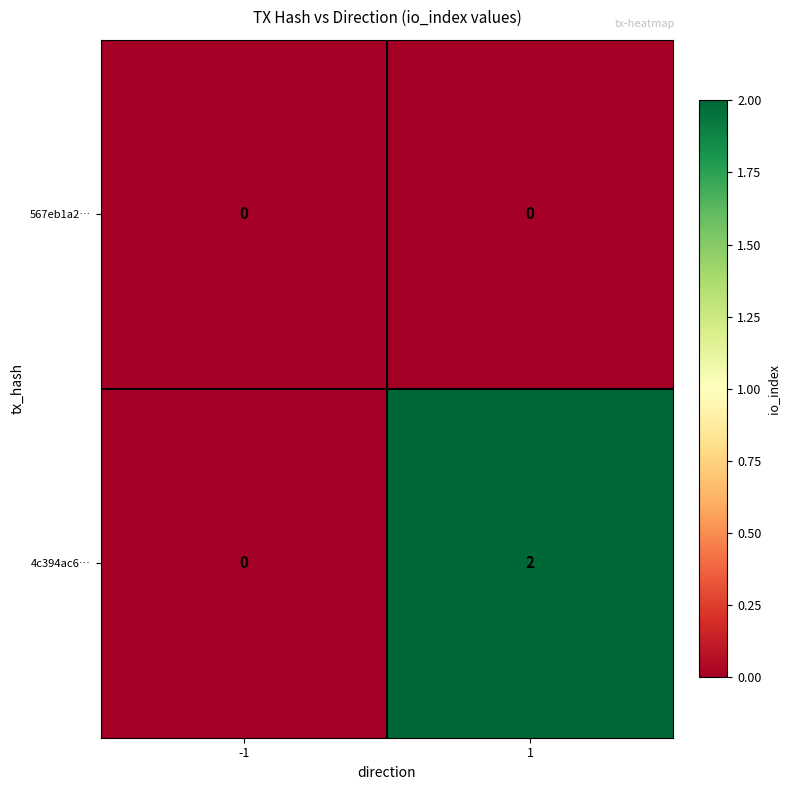

The value of 4c394ac6… at -1 is 1. True or false?

False